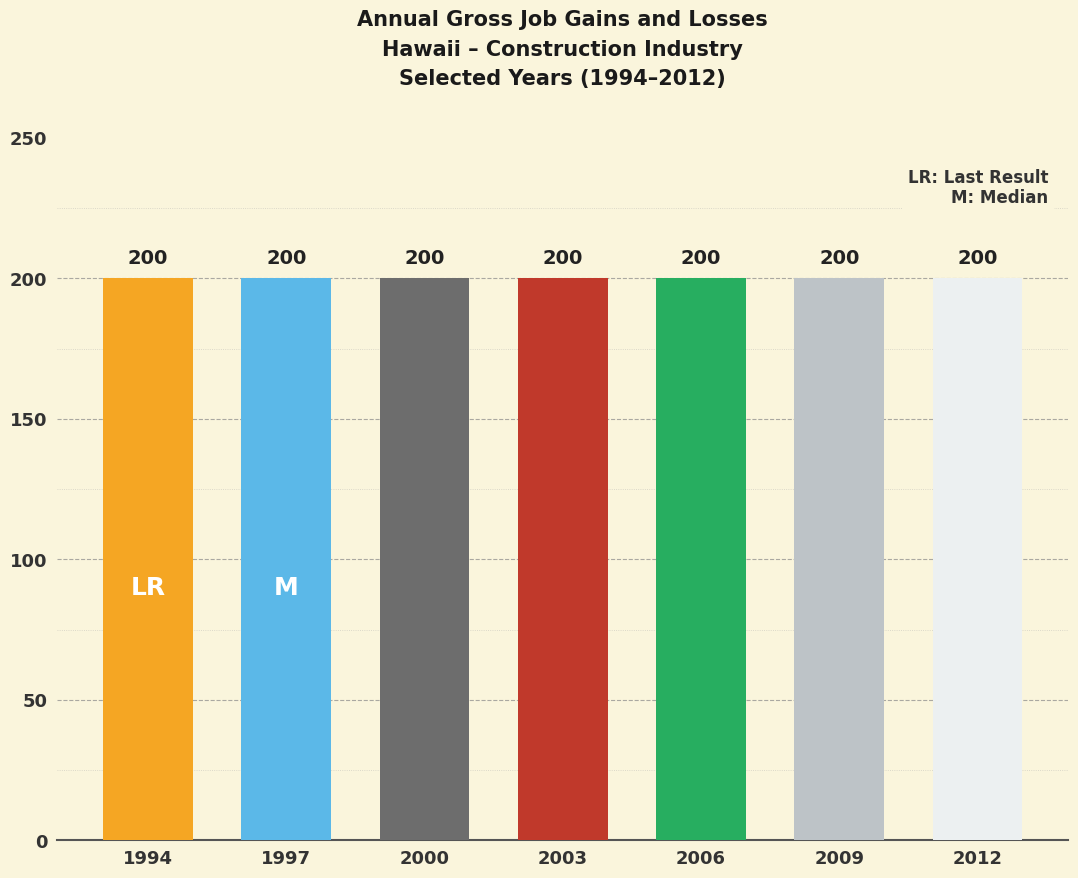

At how many categories does at least one series exceed 16?

7